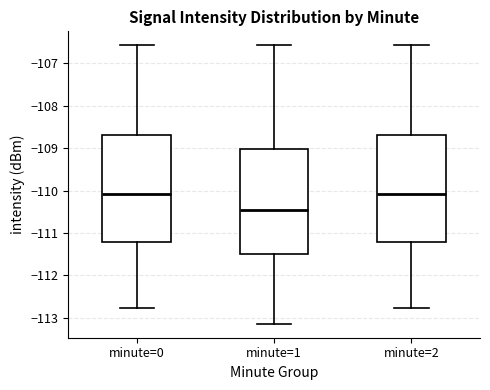

Reading left to right, transcribe this box plot: for each box, give where its median line is, the range the box spans, and where its two whiskers end, as read against the y-axis. The values are not printed on the chart, so give them approximately, as read against the axis.

minute=0: median -110.1, box -111.2 to -108.7, whiskers -112.8 to -106.6
minute=1: median -110.5, box -111.5 to -109.0, whiskers -113.1 to -106.6
minute=2: median -110.1, box -111.2 to -108.7, whiskers -112.8 to -106.6